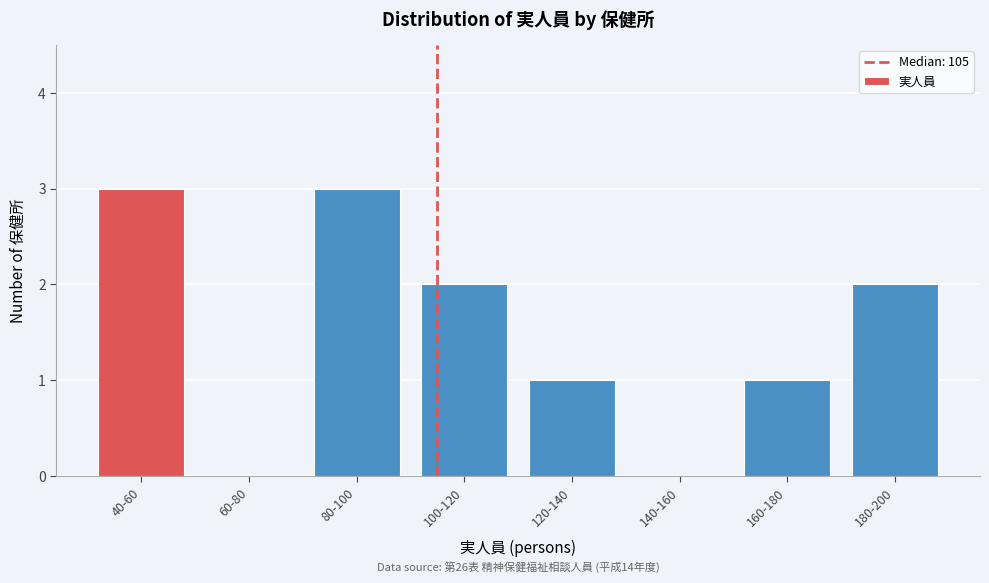

Reading left to right, transcribe all the data shown in this chart.

40-60=3	60-80=0	80-100=3	100-120=2	120-140=1	140-160=0	160-180=1	180-200=2